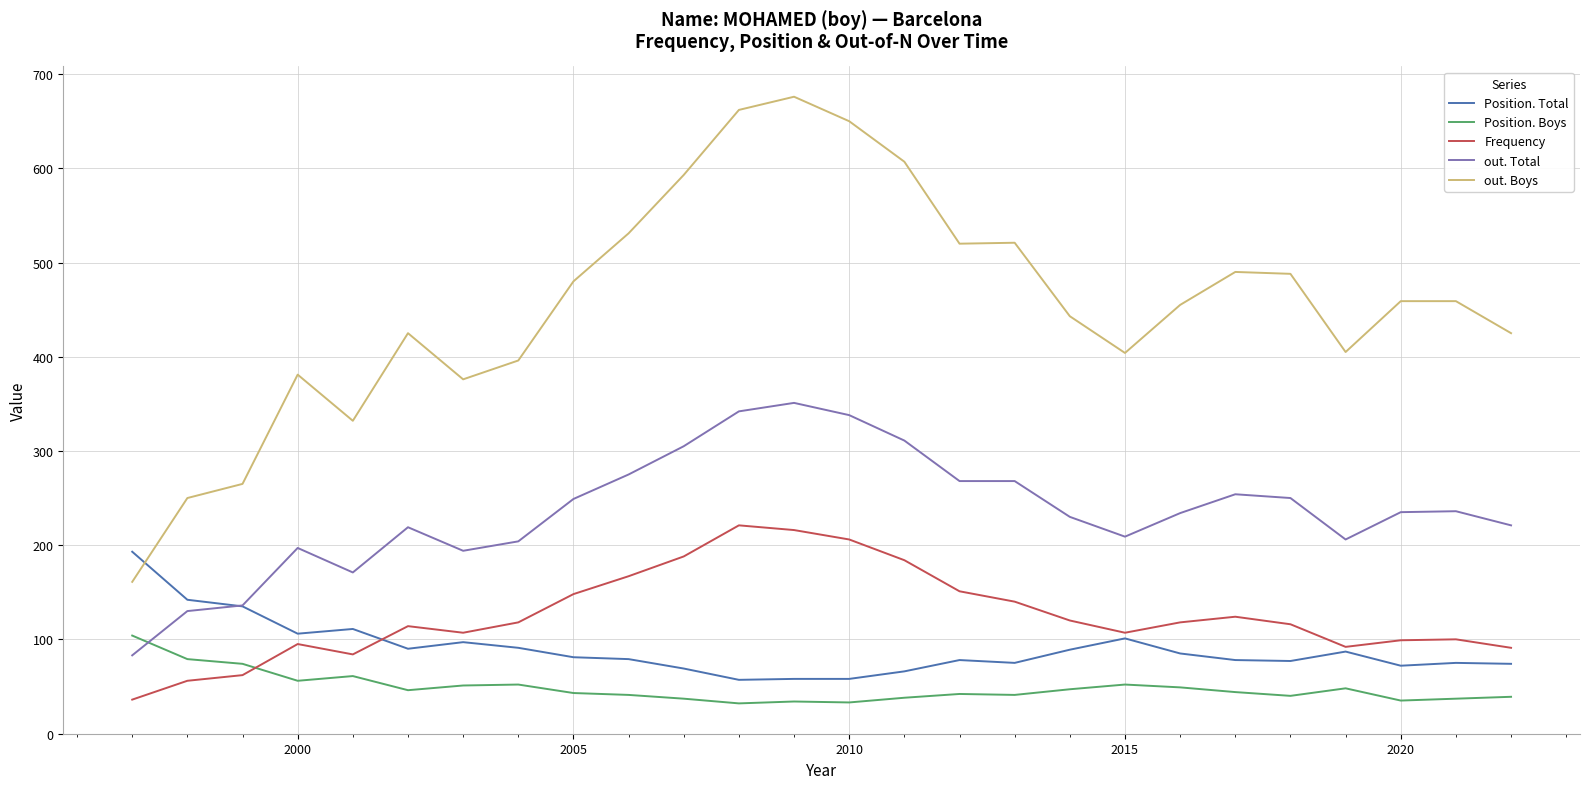

What is the highest value of the out. Boys series?

676